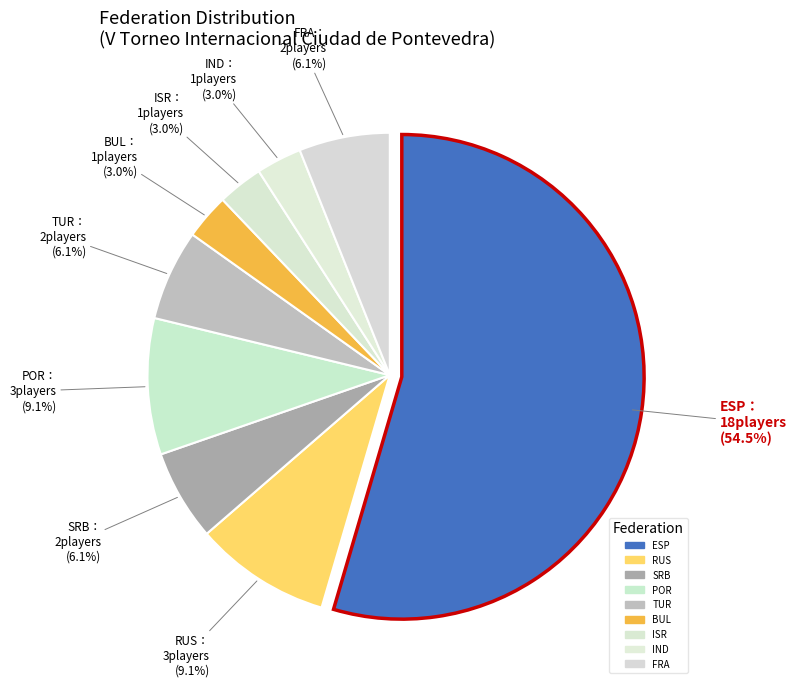

To the nearest percent, what is the difference between the IND and POR slice percentages?

6%